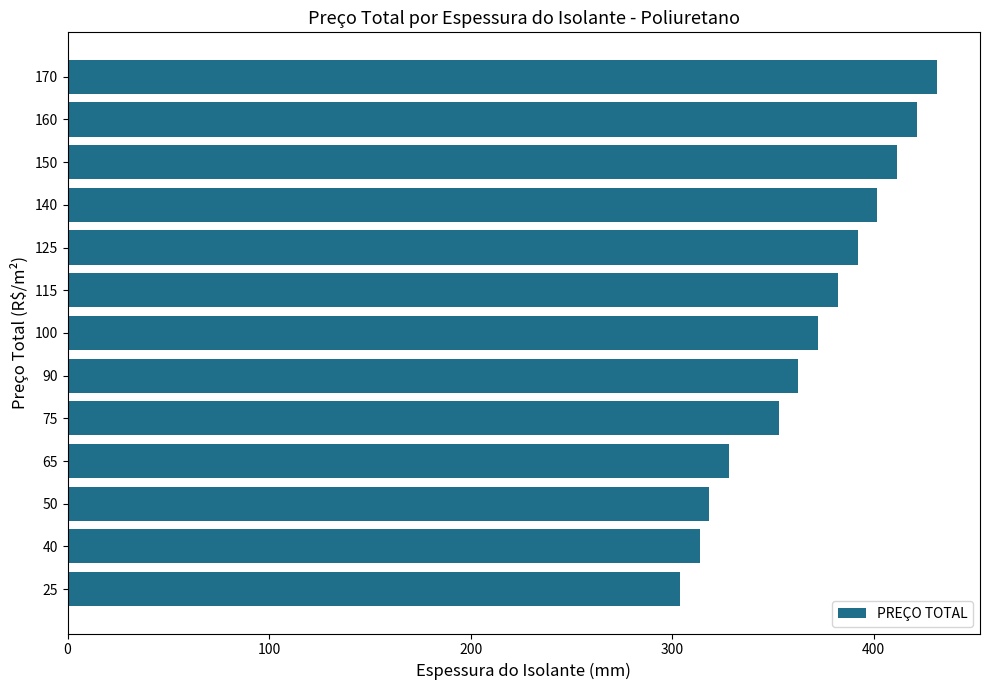

Count the number of data series in this chart.

1